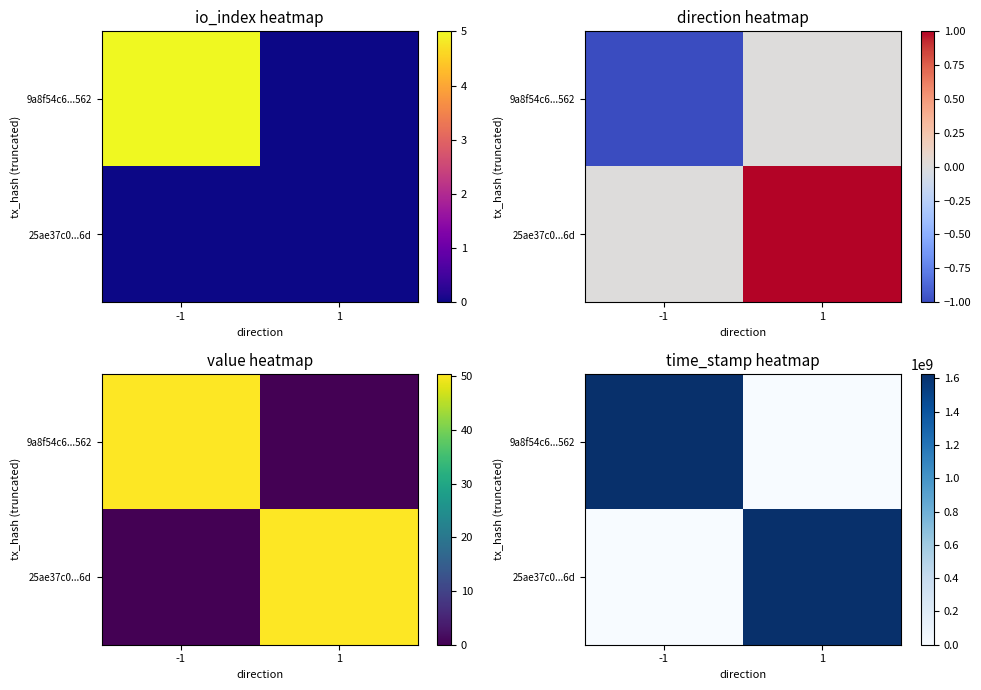

Which category has the highest value in the 25ae37c0...6d series?

1